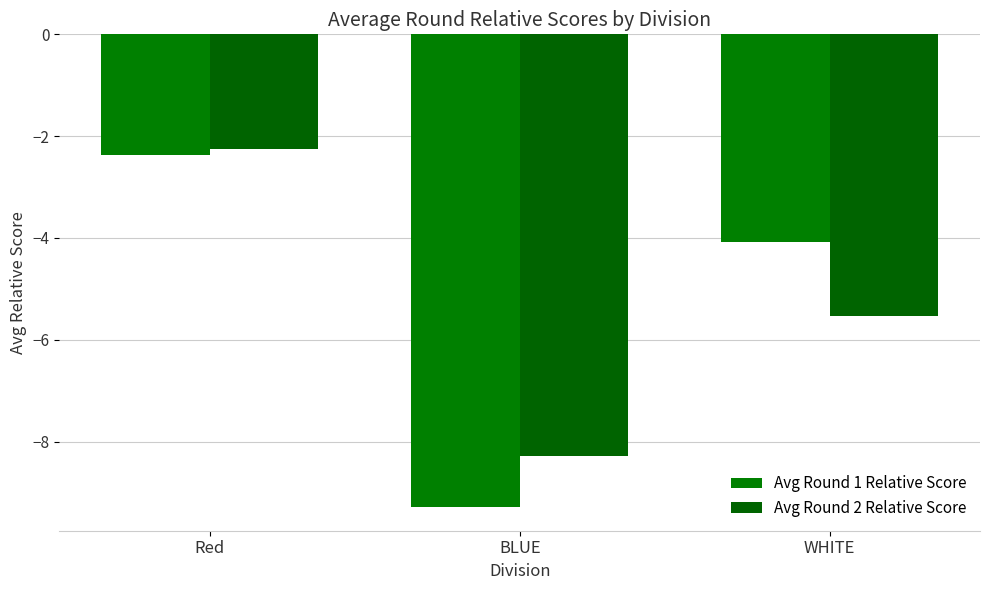

What is the sum of the Avg Round 1 Relative Score values at WHITE and Red?

-6.5